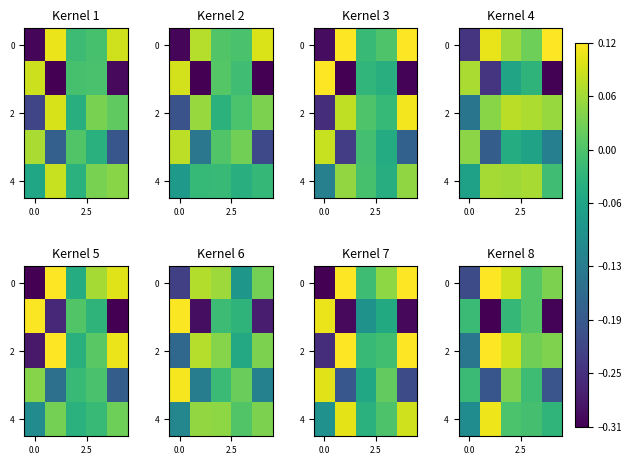

Between 0.0 and 2.5, which series saw the biggest shift?

row_0